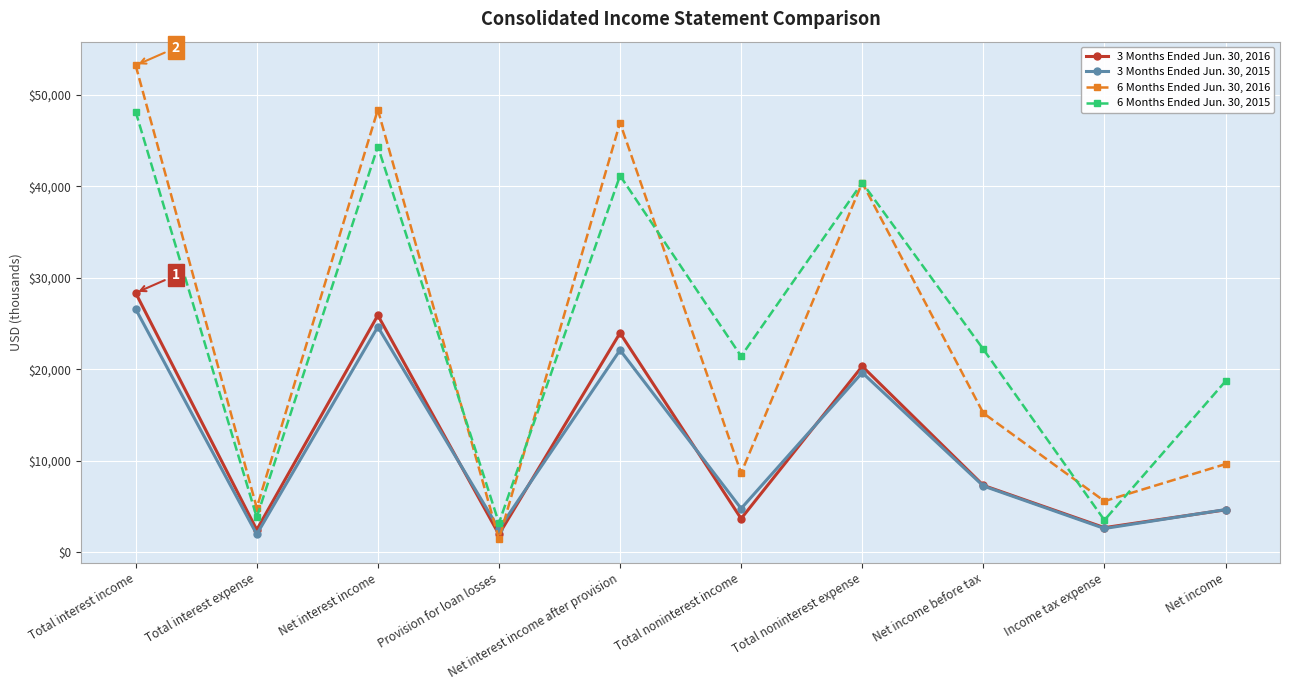

At which label does 6 Months Ended Jun. 30, 2015 first exceed 22194?

Total interest income